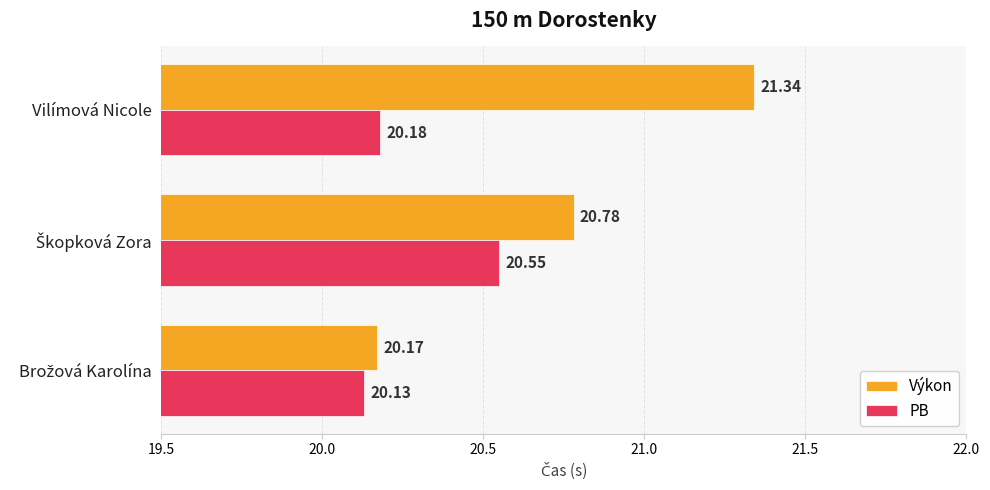

List the series in order of their overall mean, highest first.

Výkon, PB